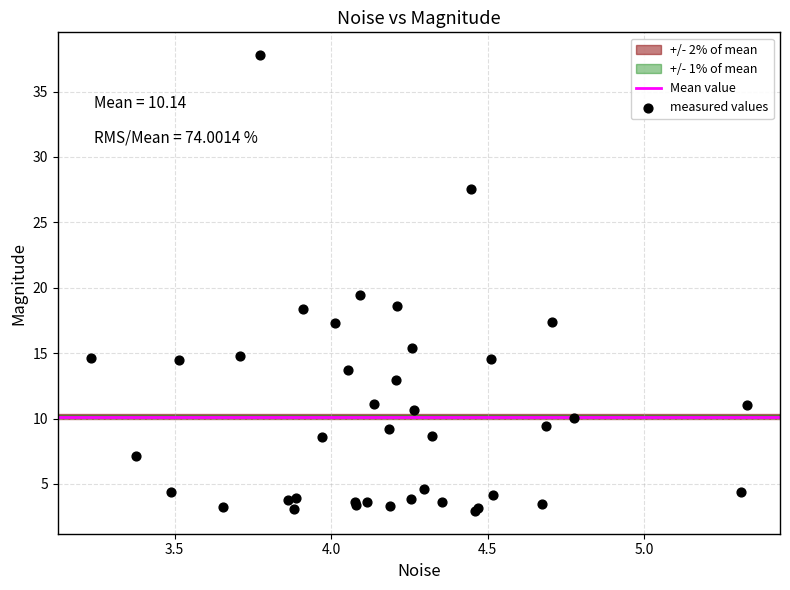

What Y value in the scatter plot is closest to 20?

19.4